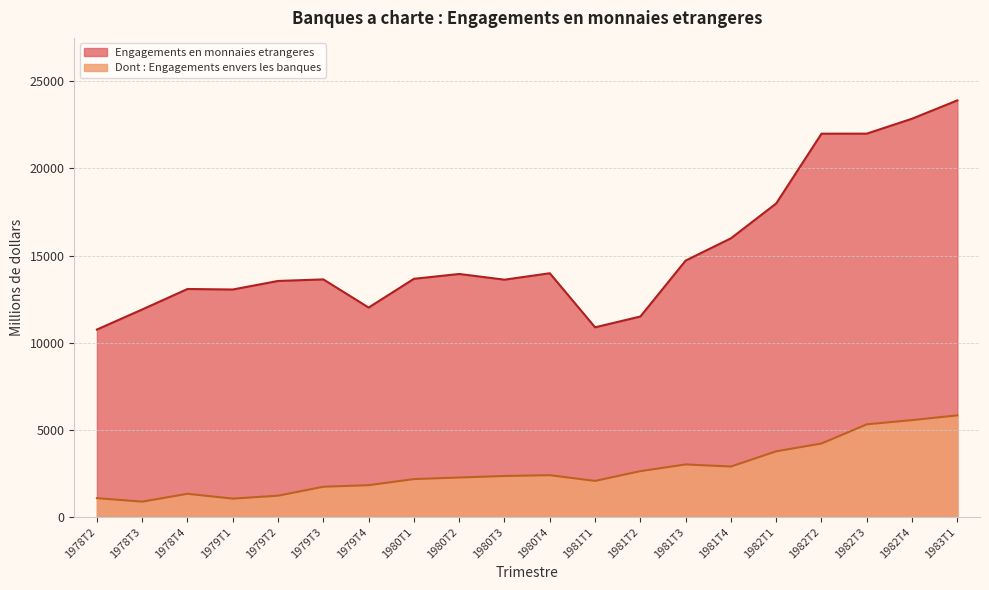

True or false: Engagements en monnaies etrangeres and Dont : Engagements envers les banques intersect in this chart.

False